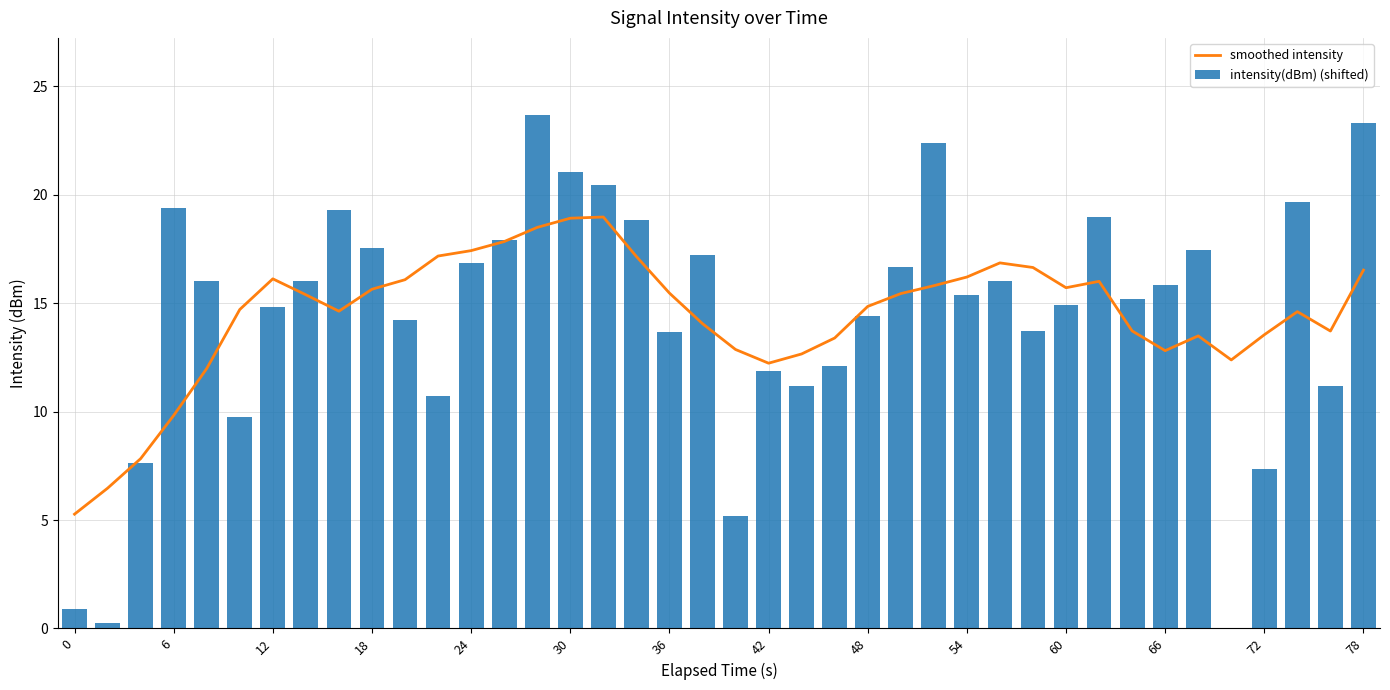

What is the lowest value of the smoothed intensity series?

5.3